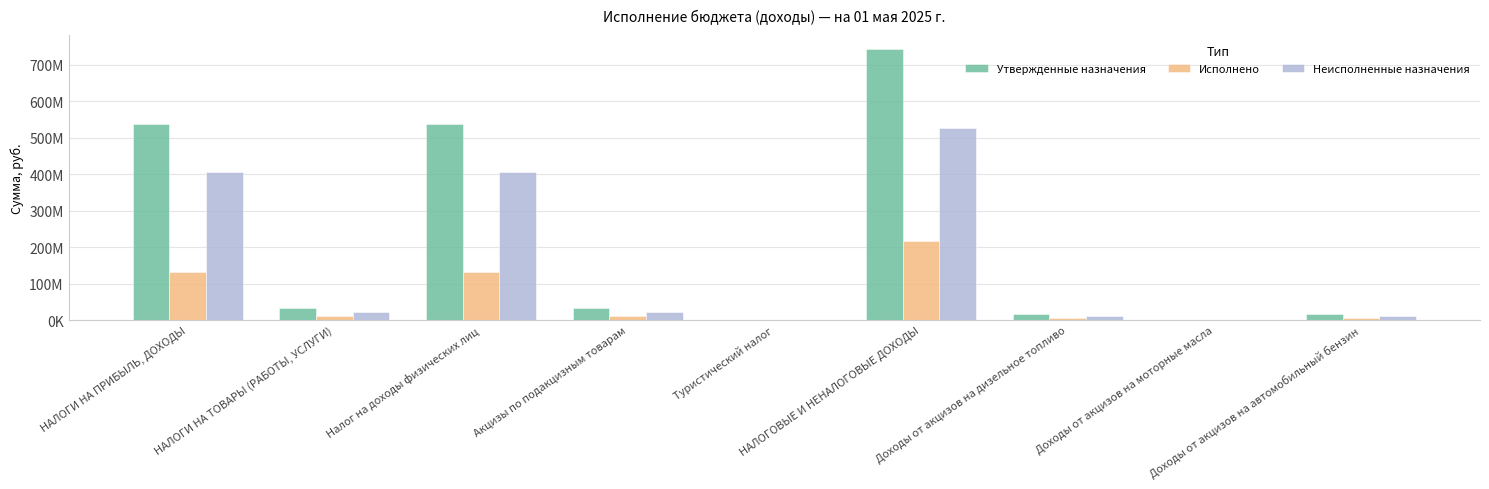

Rank the series at Налог на доходы физических лиц from highest to lowest value.

Утвержденные назначения, Неисполненные назначения, Исполнено